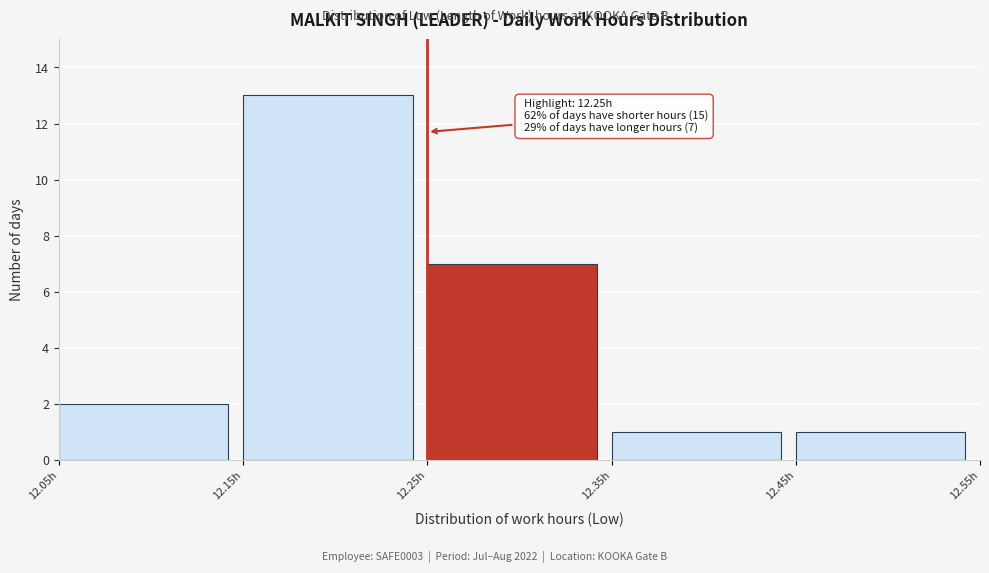

Over which range of the x-axis is the bar tallest?

12.15 to 12.25